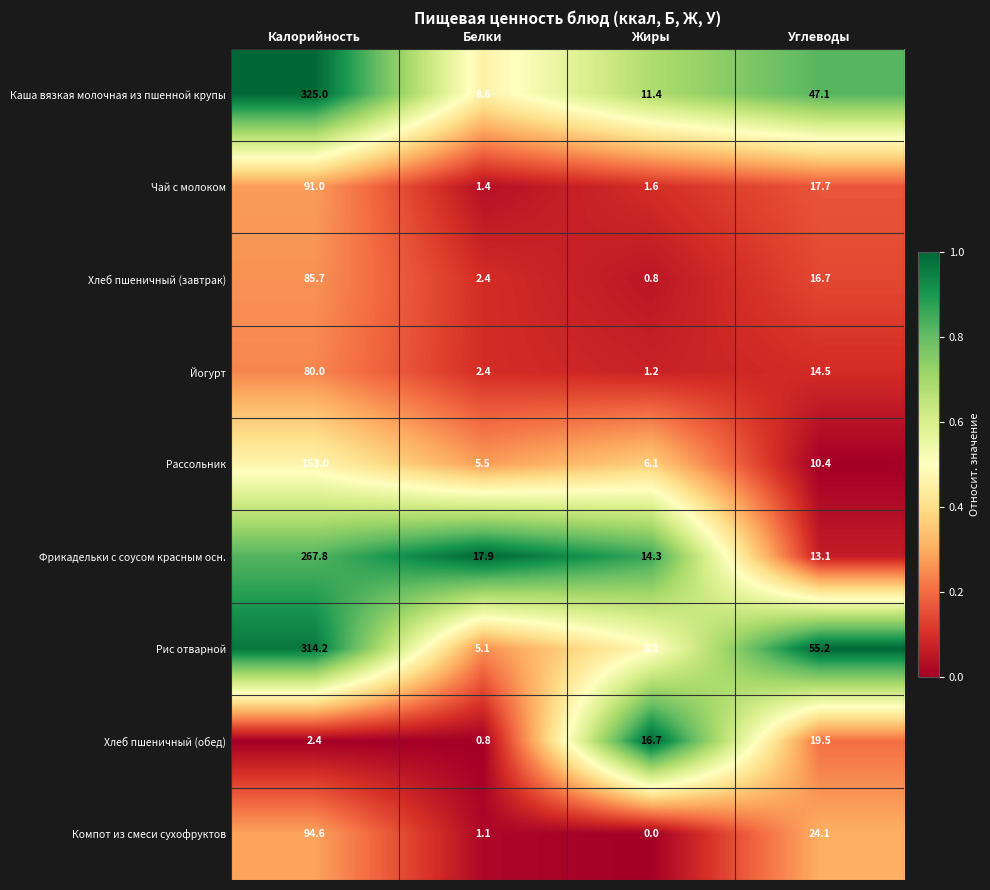

Which series changed the most between Калорийность and Жиры?

Каша вязкая молочная из пшенной крупы